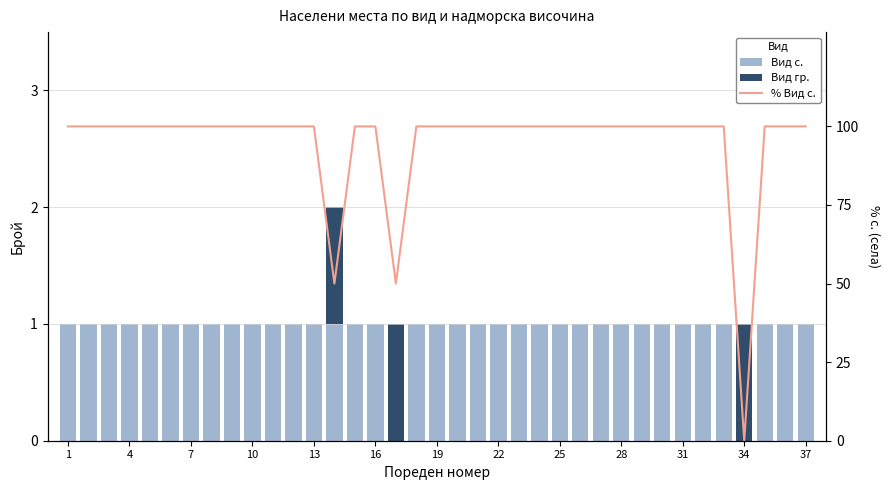

The Вид с. series shows 0 at 19. True or false?

False